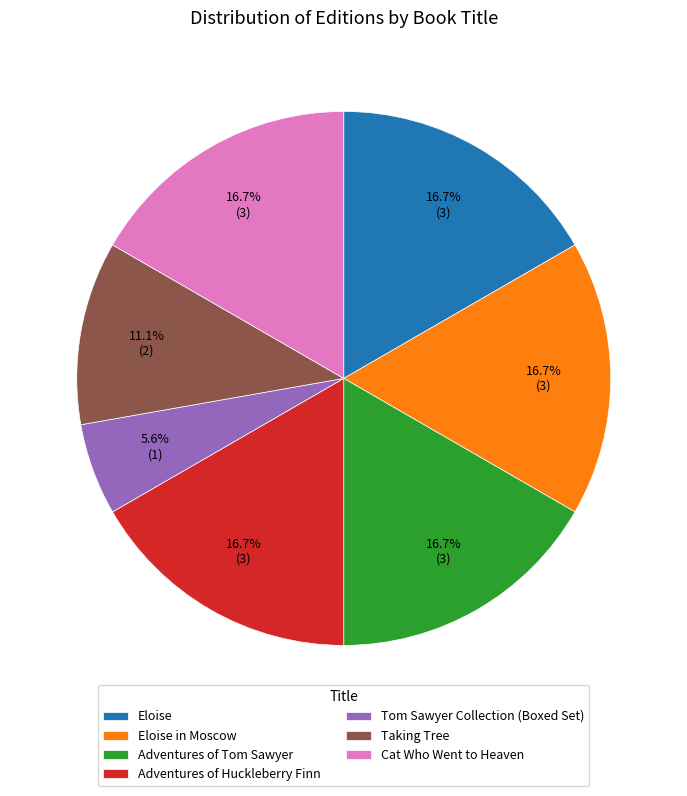

Which has a higher value, Tom Sawyer Collection (Boxed Set) or Eloise?

Eloise